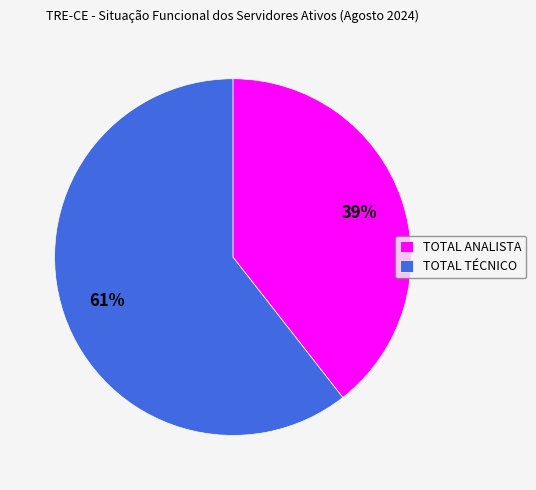

Which category accounts for the majority?

TOTAL TÉCNICO